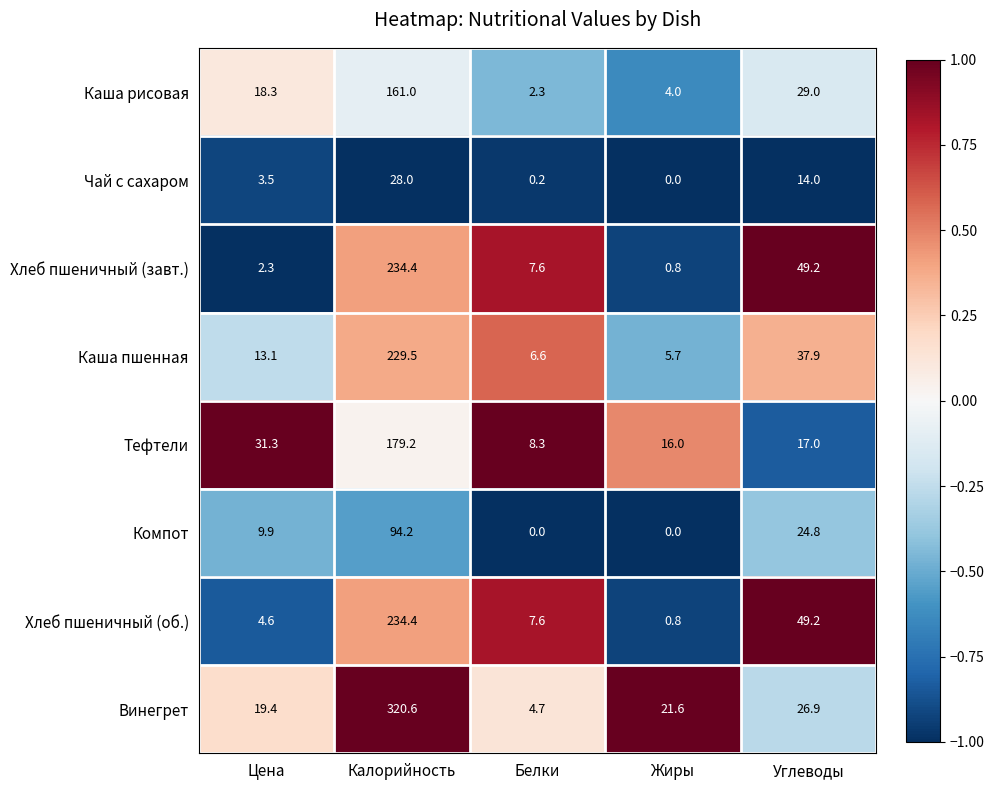

Where does the Каша пшенная series first go above 13?

Цена